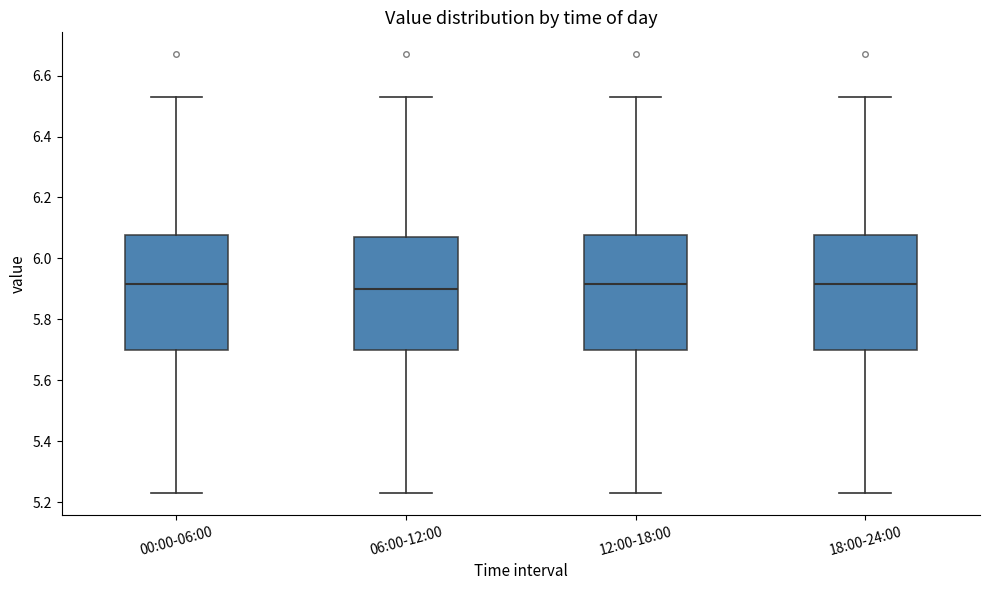

Reading left to right, read every box against the y-axis: the position of its median line, the range the box covers, and the ends of its whiskers. The values are not printed on the chart, so give them approximately, as read against the axis.

00:00-06:00: median 5.92, box 5.70 to 6.08, whiskers 5.24 to 6.54
06:00-12:00: median 5.90, box 5.70 to 6.08, whiskers 5.24 to 6.54
12:00-18:00: median 5.92, box 5.70 to 6.08, whiskers 5.24 to 6.54
18:00-24:00: median 5.92, box 5.70 to 6.08, whiskers 5.24 to 6.54